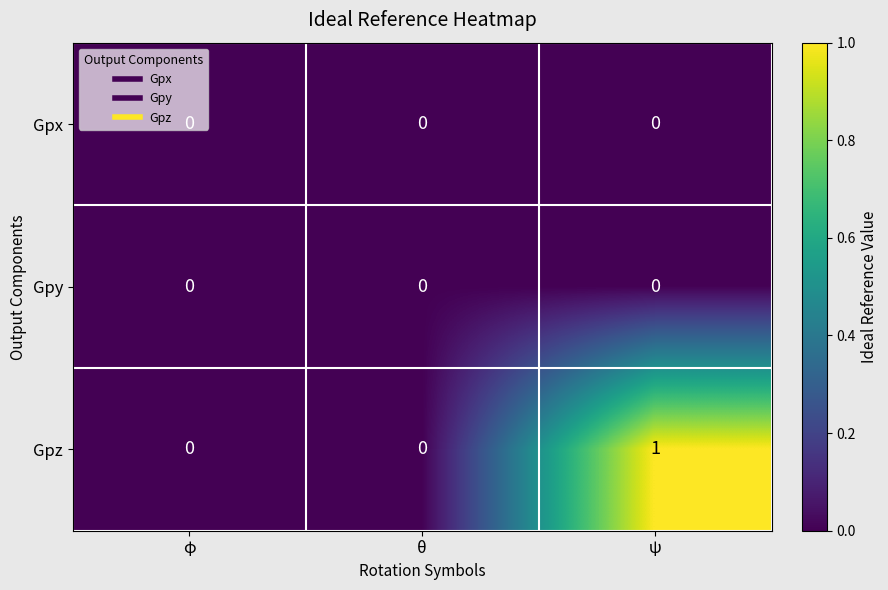

Which series has the largest range (max minus min)?

Gpz